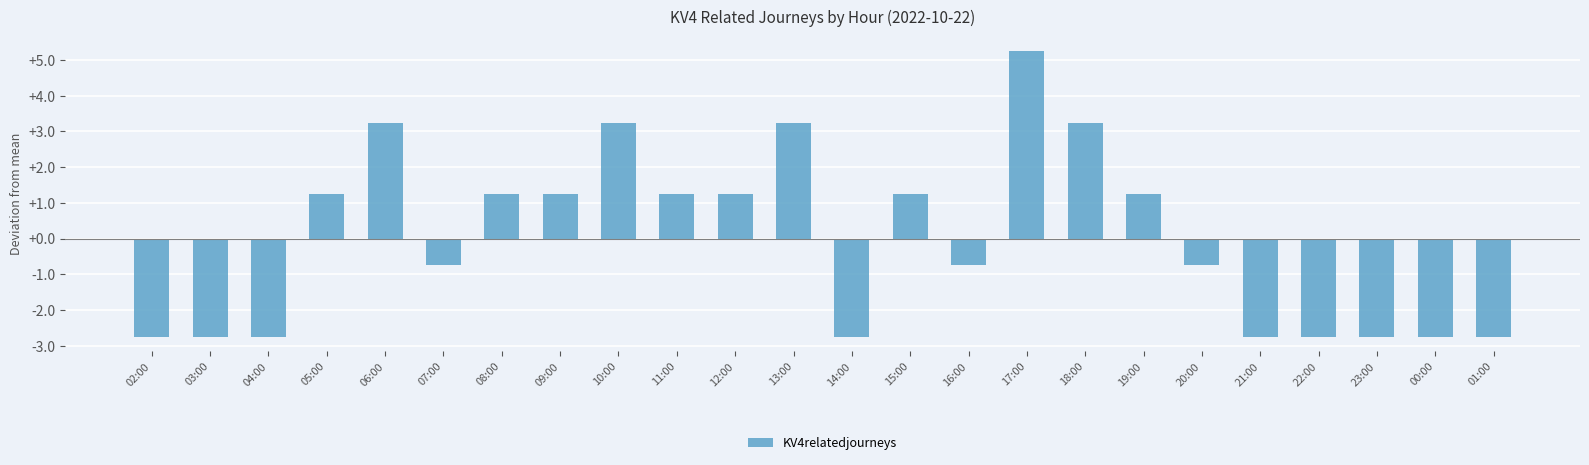

Is it true that the value at 18:00 is 1.4?

False